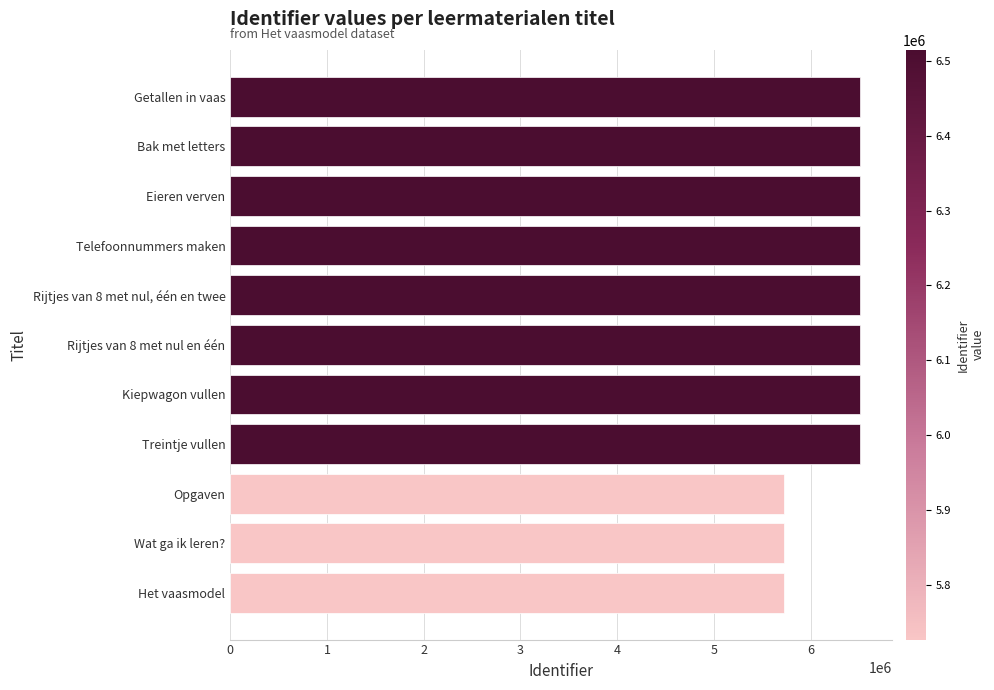

Rank the categories by value from lowest to highest.

Het vaasmodel, Wat ga ik leren?, Opgaven, Treintje vullen, Kiepwagon vullen, Rijtjes van 8 met nul en één, Rijtjes van 8 met nul, één en twee, Telefoonnummers maken, Eieren verven, Bak met letters, Getallen in vaas